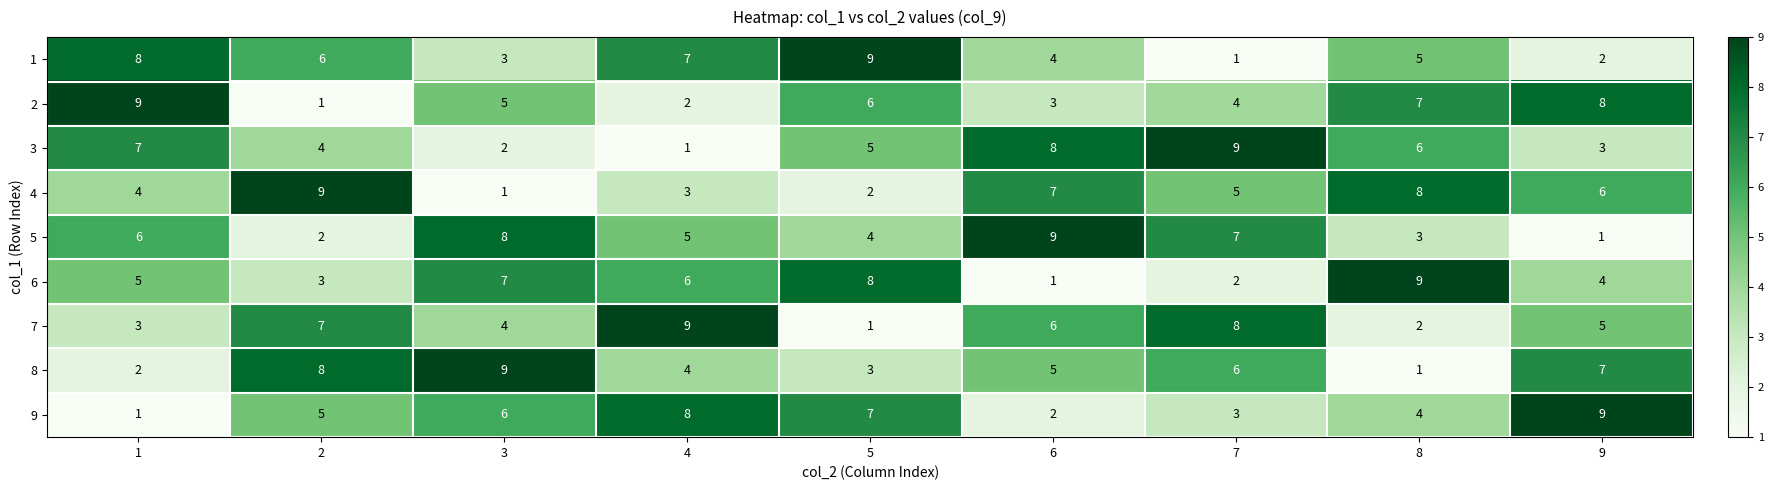

Which category has the lowest value in the 7 series?

5